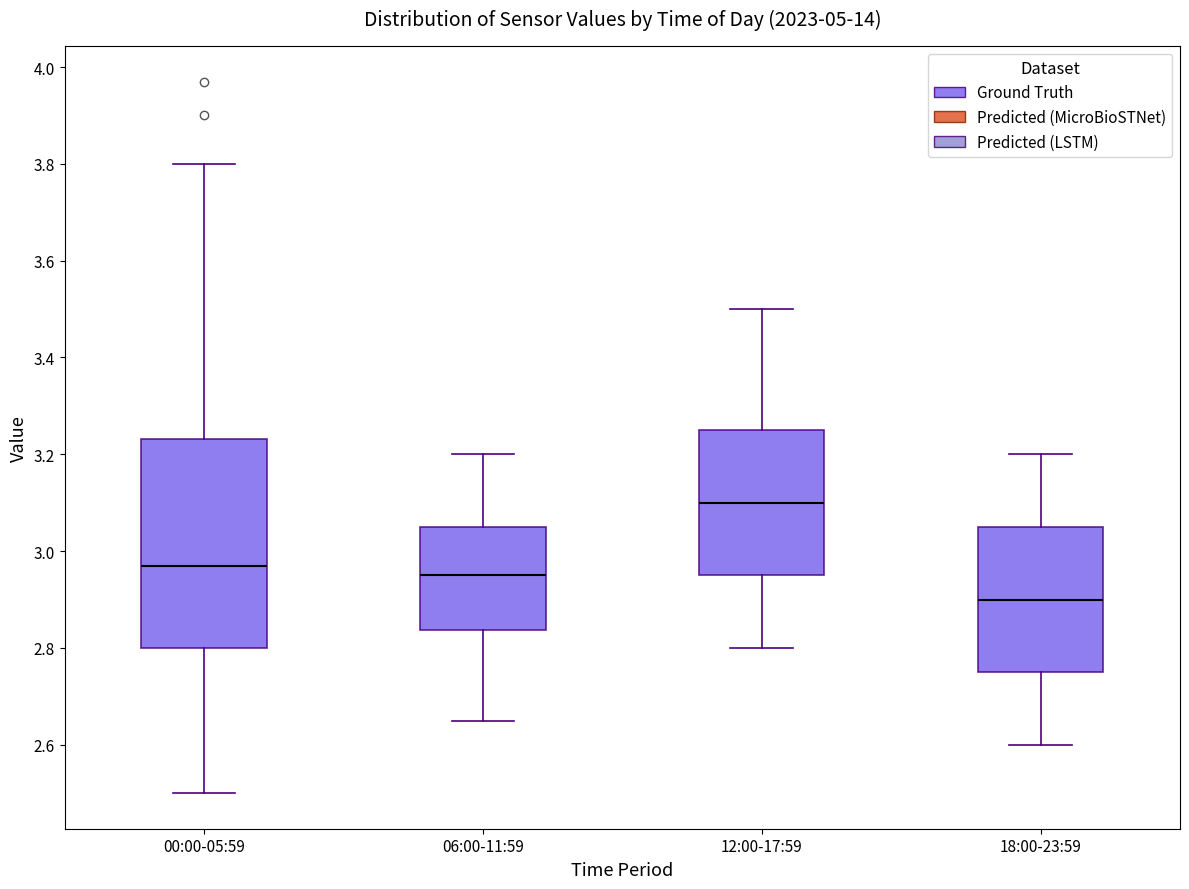

Where is the upper edge of the box for 00:00-05:59 on the y-axis? The values are not printed on the chart, so give them approximately, as read against the axis.

3.24